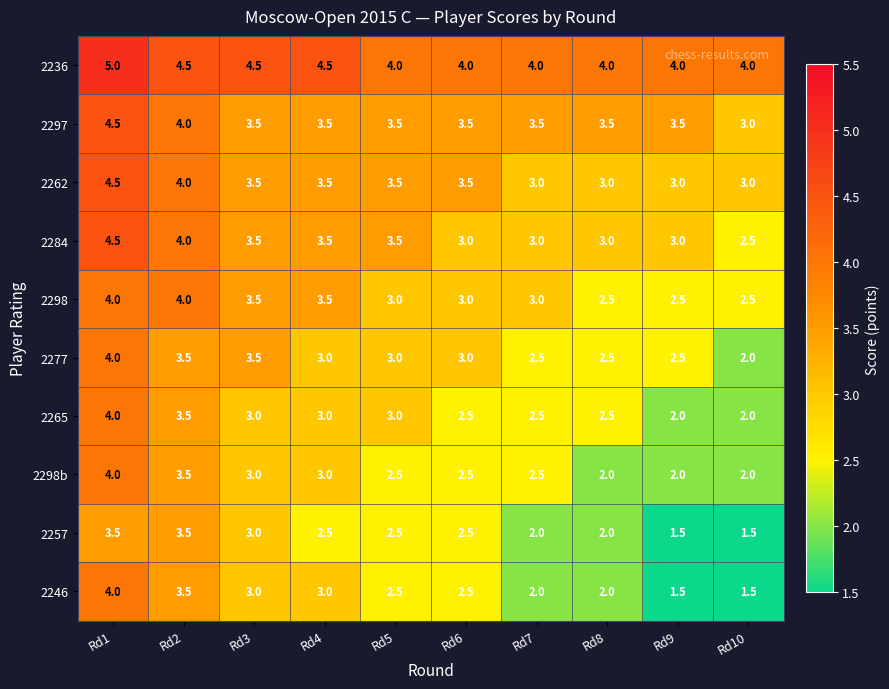

True or false: 2236 has a value of 4.0 at Rd7.

True